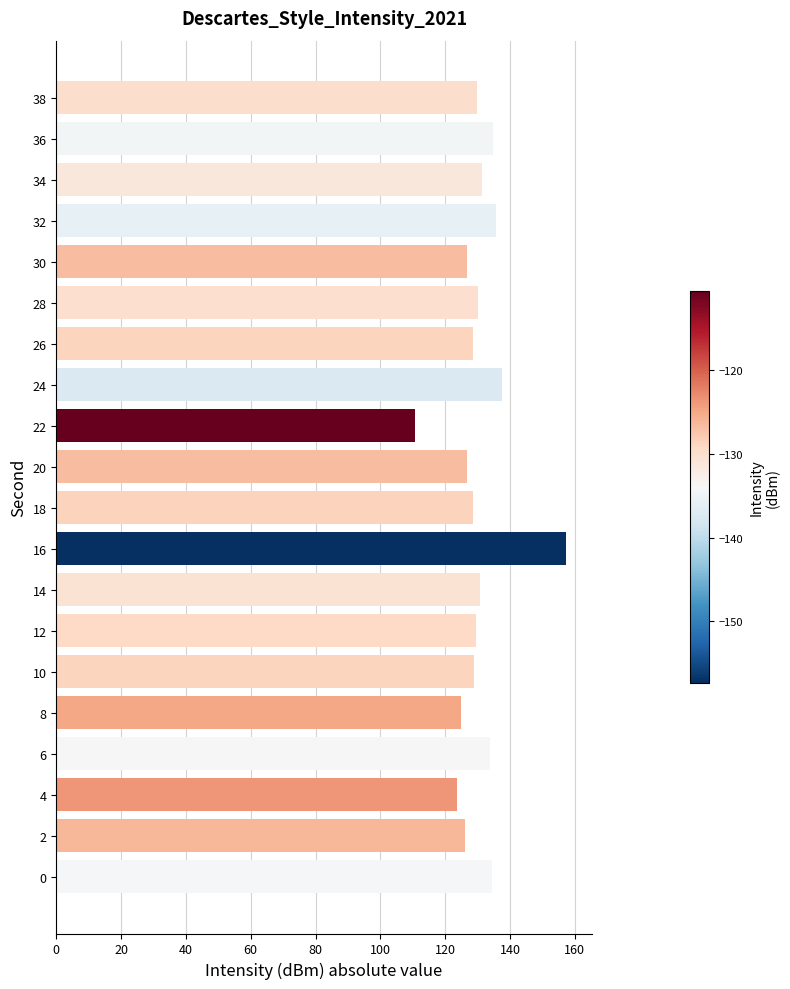

What is the average value?

130.5